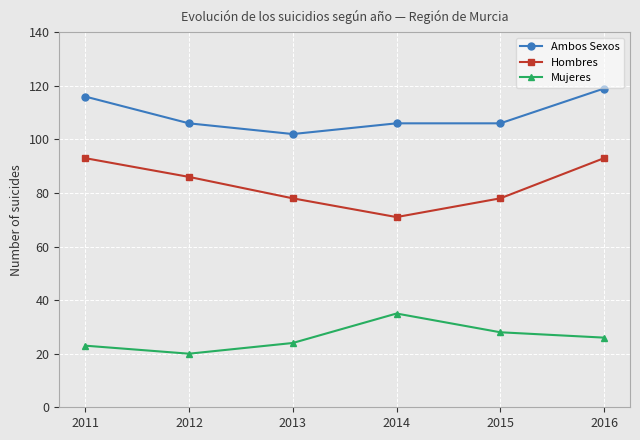

What are all the series names shown in the legend?

Ambos Sexos, Hombres, Mujeres